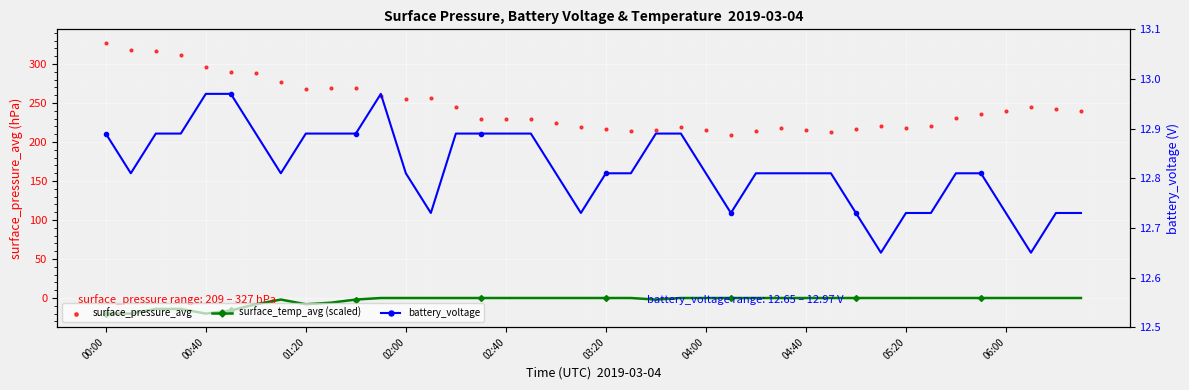

Which series contains the highest Y value?

surface_pressure_avg